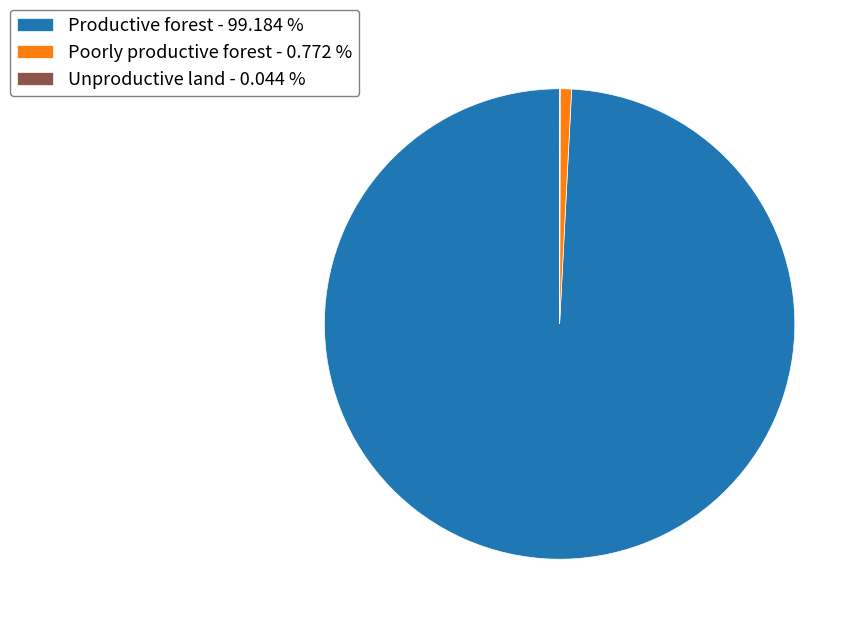

What is the majority slice?

Productive forest - 99.184 %